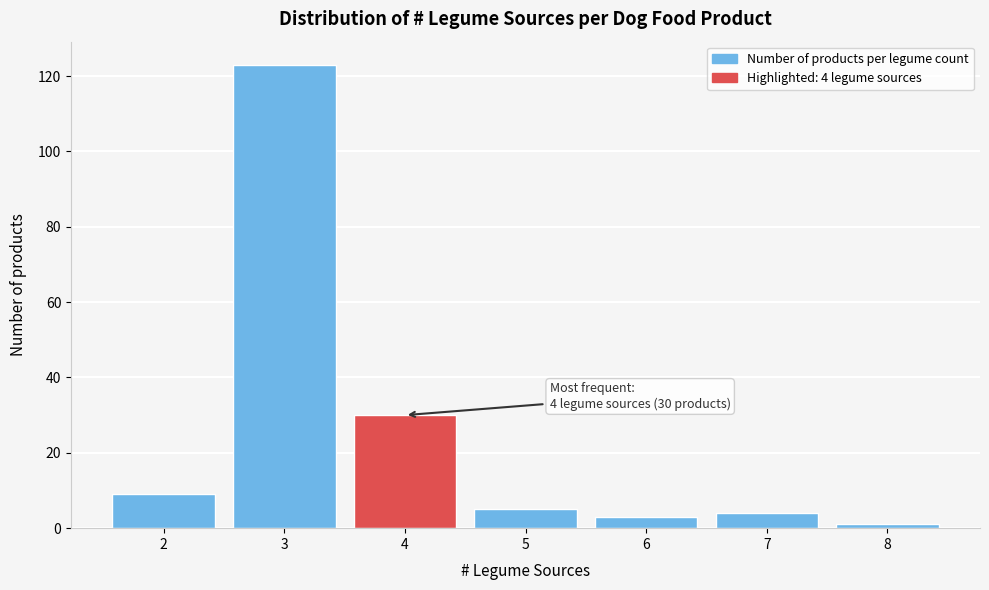

Reading left to right, list all the values displayed in this chart.

2=9	3=123	4=30	5=5	6=3	7=4	8=1